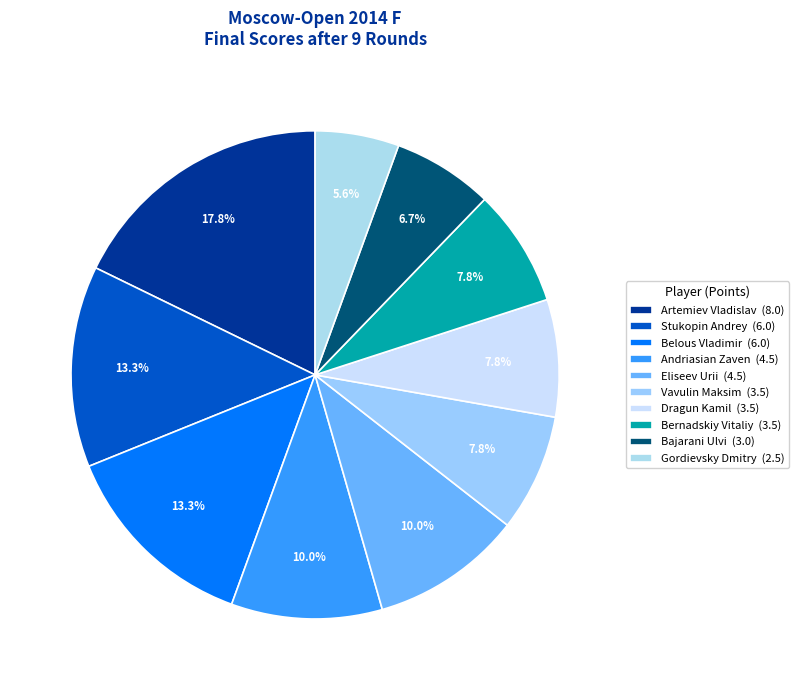

To the nearest percent, what is the difference between the largest and smallest slice percentages?

12%